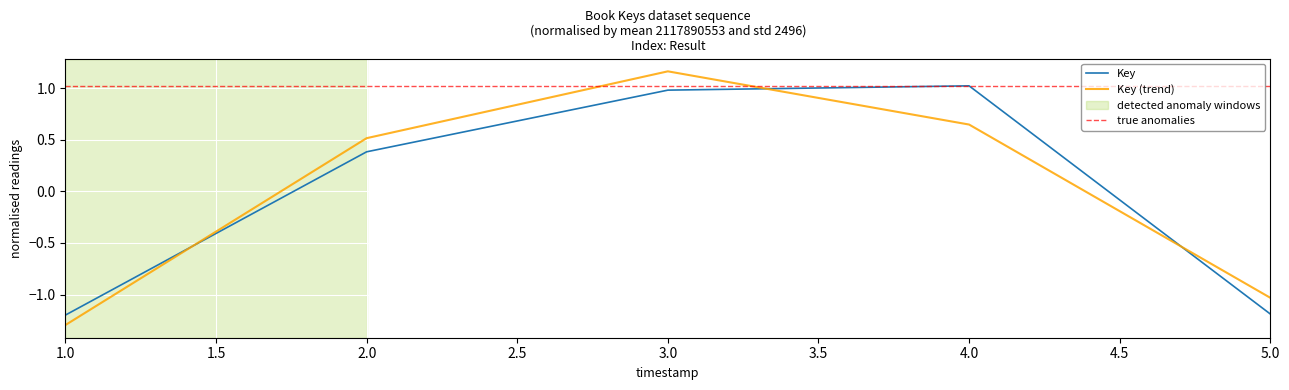

Which label corresponds to the largest value in the chart?

4